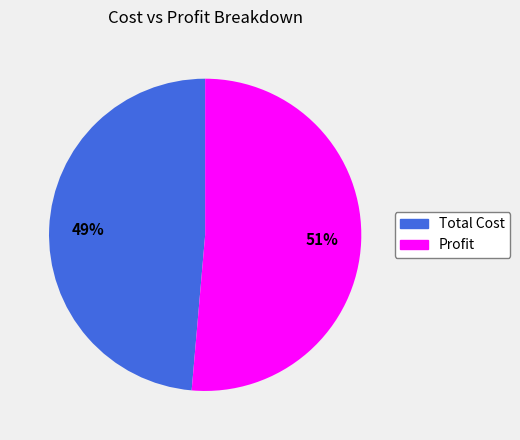

To the nearest percent, what is the average slice percentage?

50%